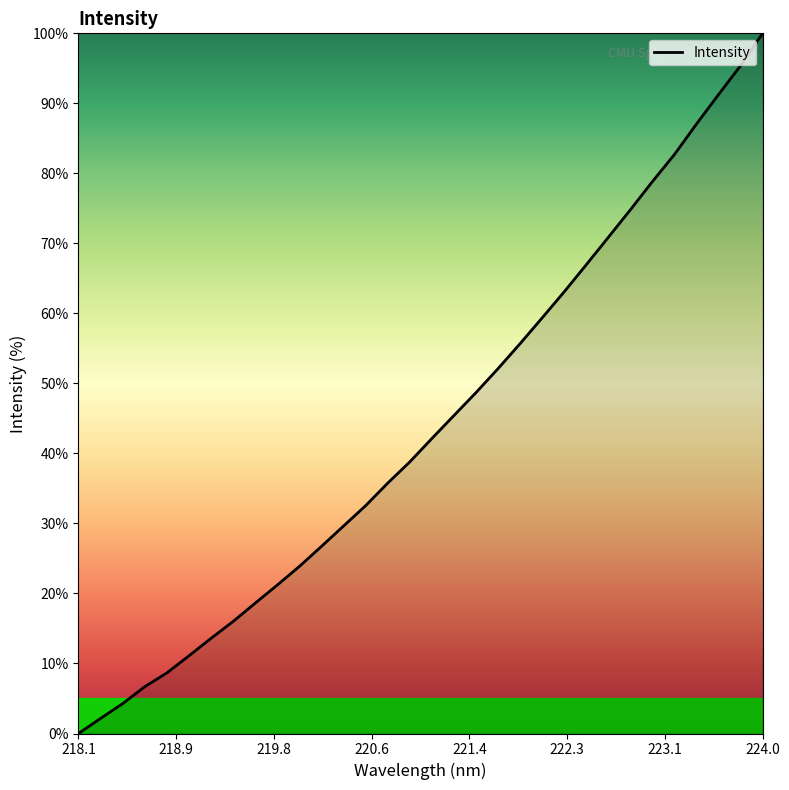

What is the greatest value displayed?

100.0